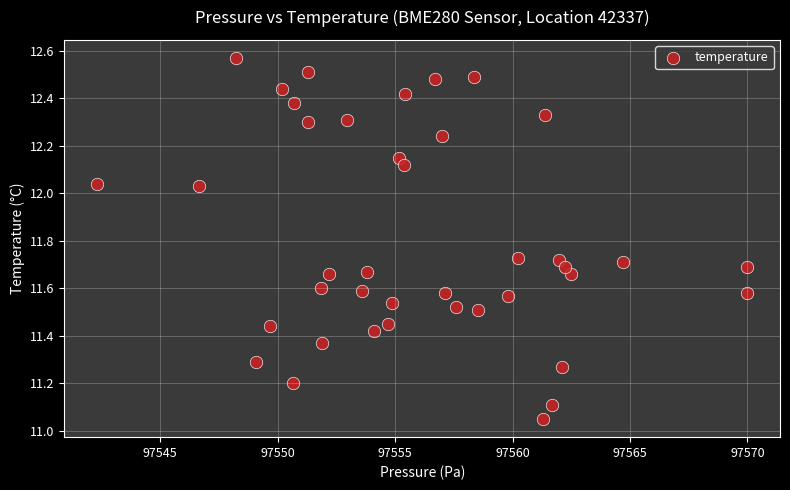

What is the range of X values (max minus min)?

27.7